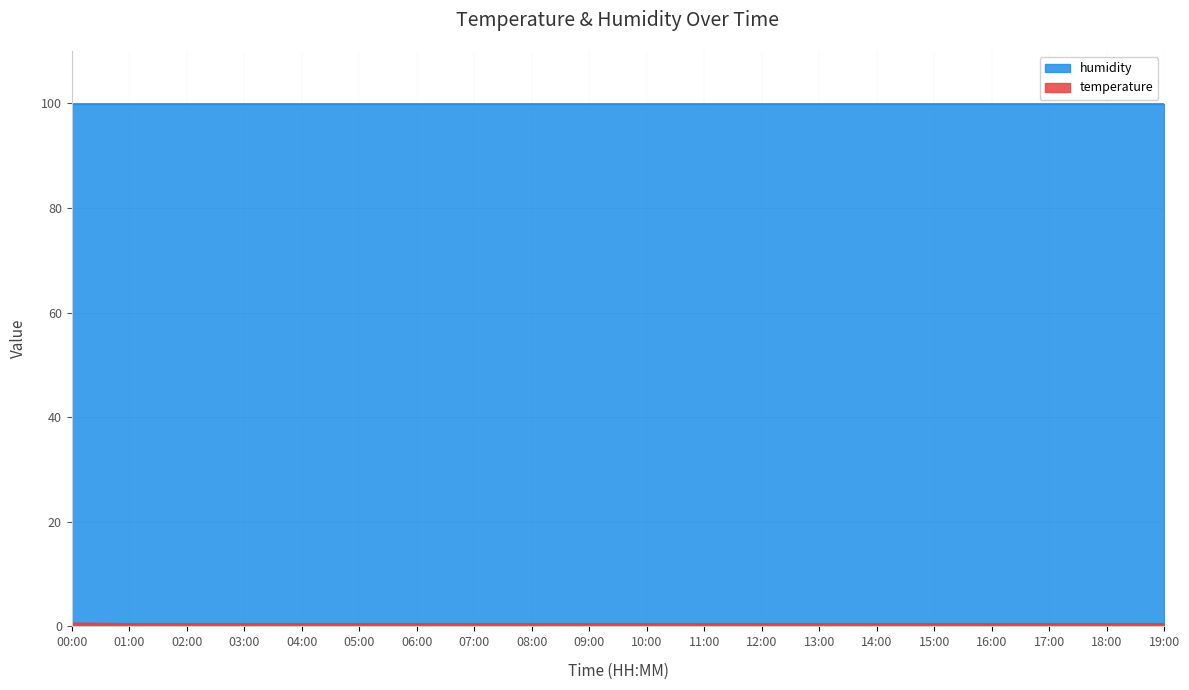

Rank the categories by value from lowest to highest.

01:00, 02:00, 03:00, 04:00, 05:00, 06:00, 07:00, 08:00, 09:00, 10:00, 11:00, 12:00, 13:00, 14:00, 15:00, 16:00, 17:00, 18:00, 19:00, 00:00